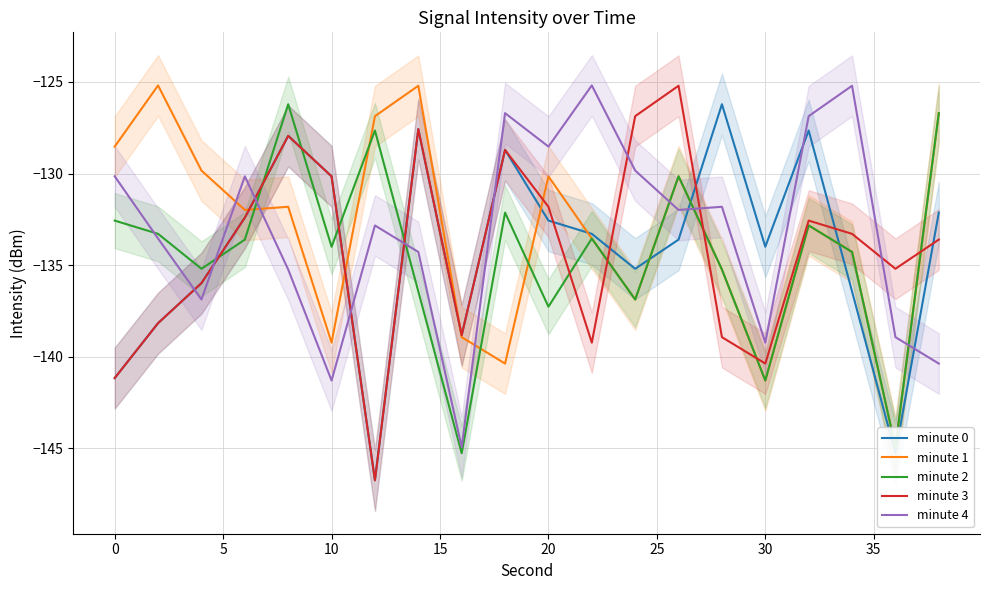

How many categories are shown in the chart?

20